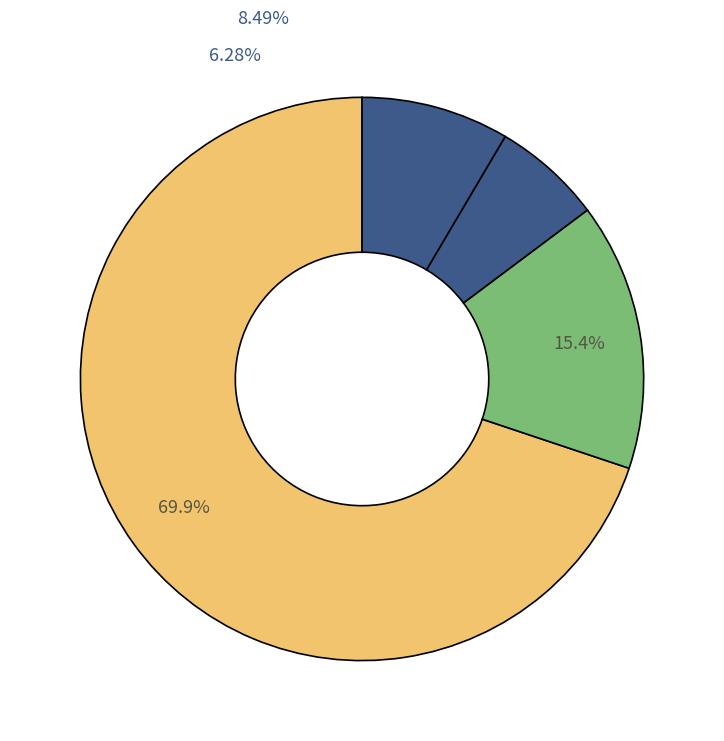

The хлеб (Батон) slice represents 1% of the pie. True or false?

False